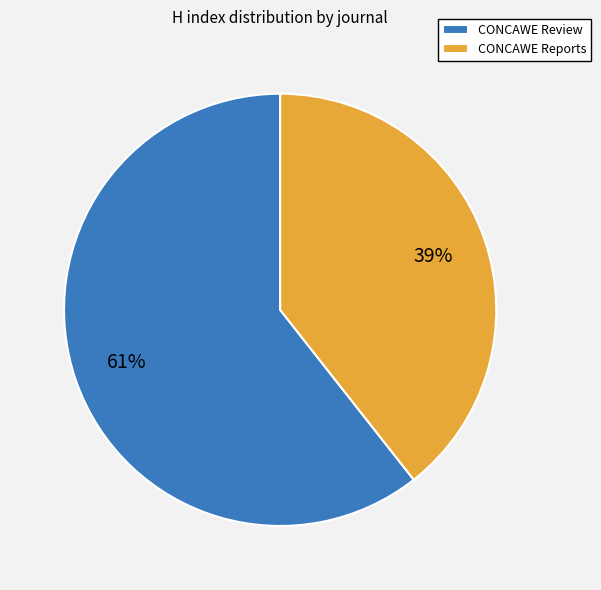

Is there any slice that represents more than half of the pie?

Yes